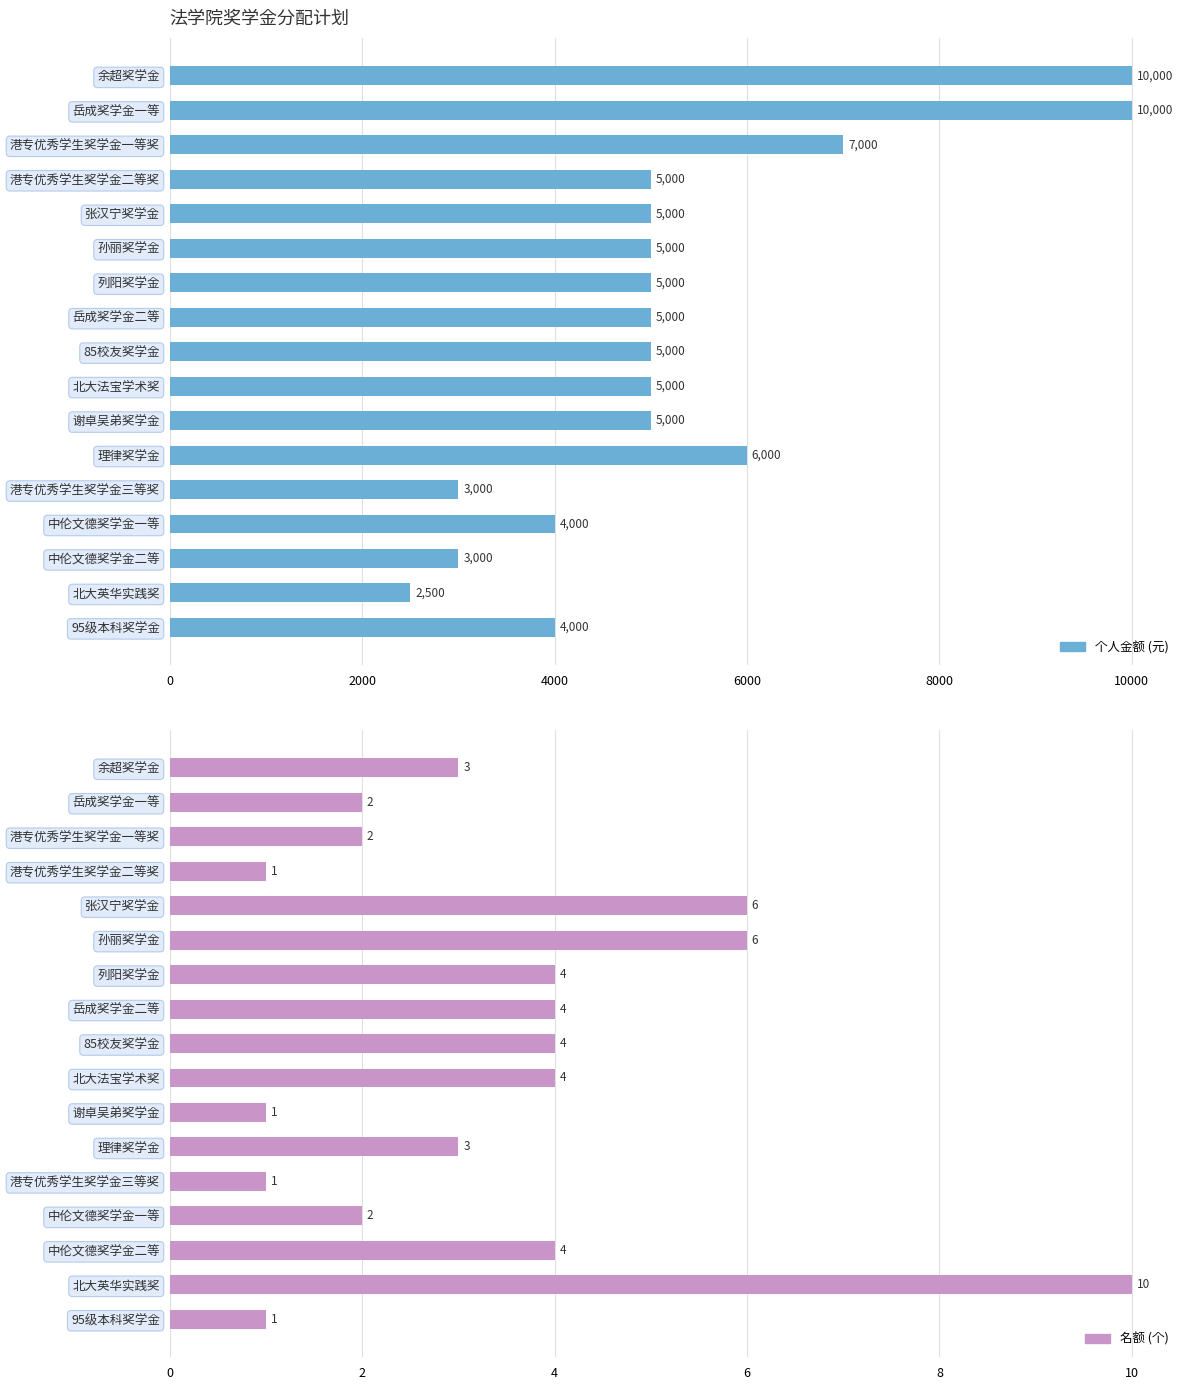

What is the difference between the second highest and second lowest values in the 名额 series?

5